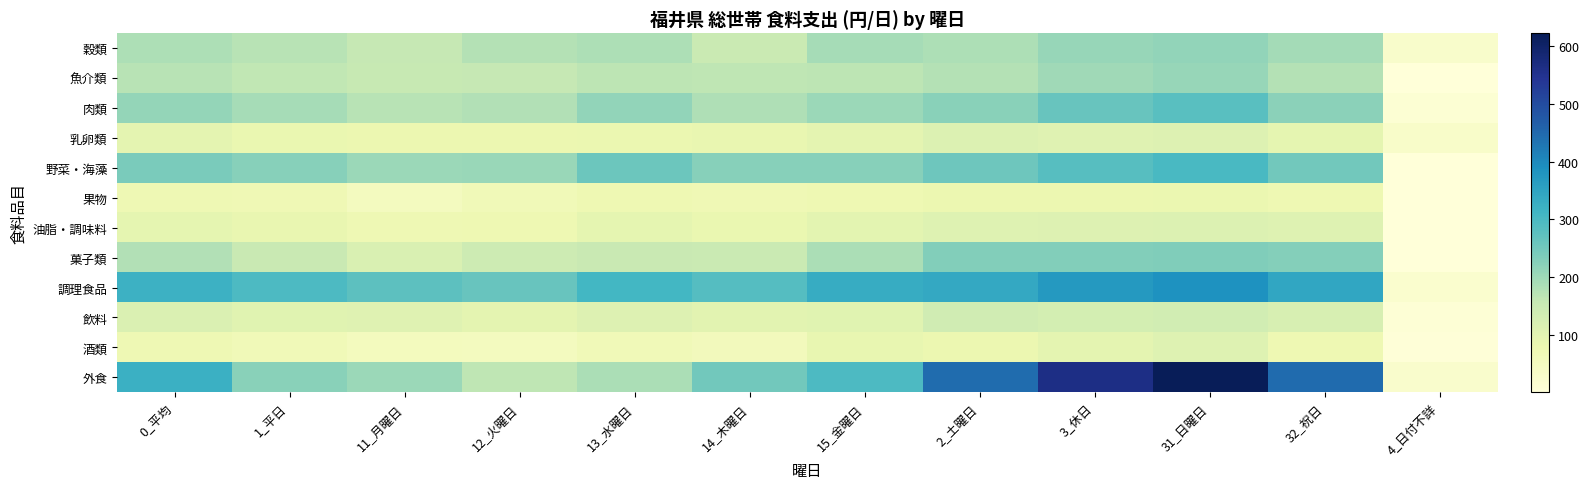

How many distinct data groups are displayed?

12